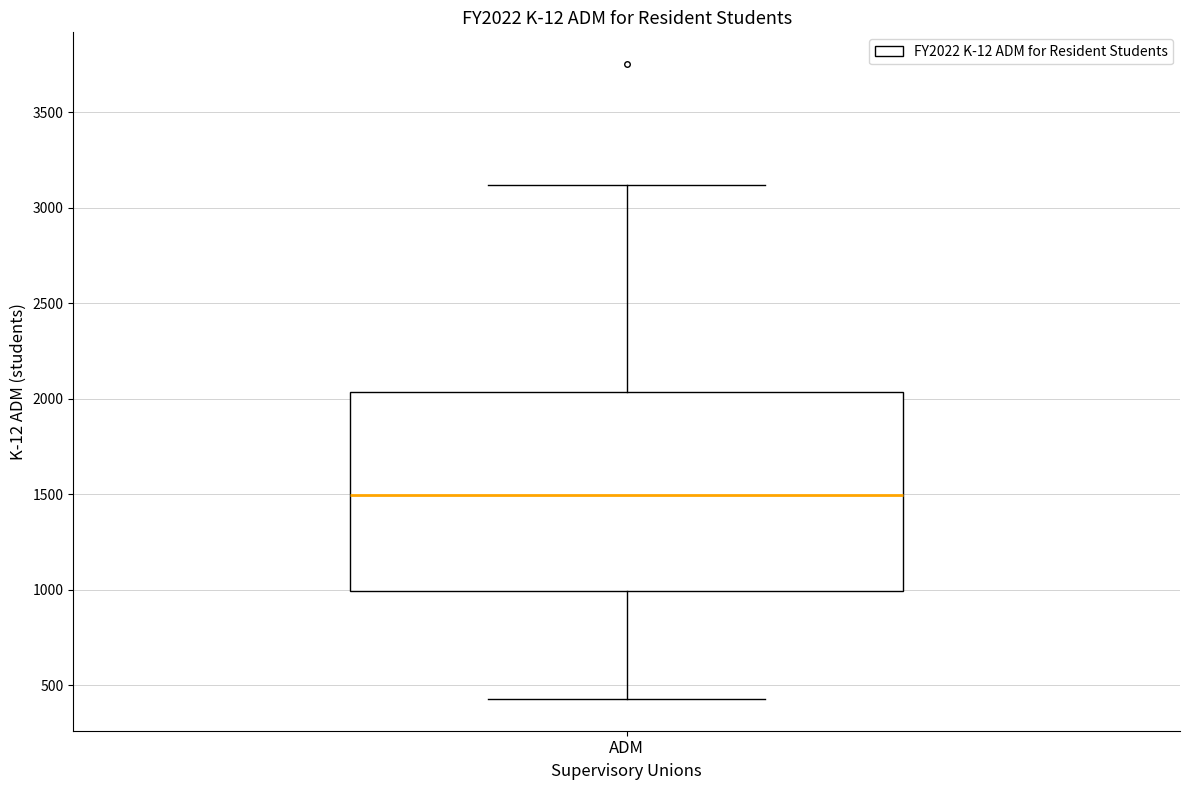

Where is the lower edge of the box for ADM on the y-axis? The values are not printed on the chart, so give them approximately, as read against the axis.

1000